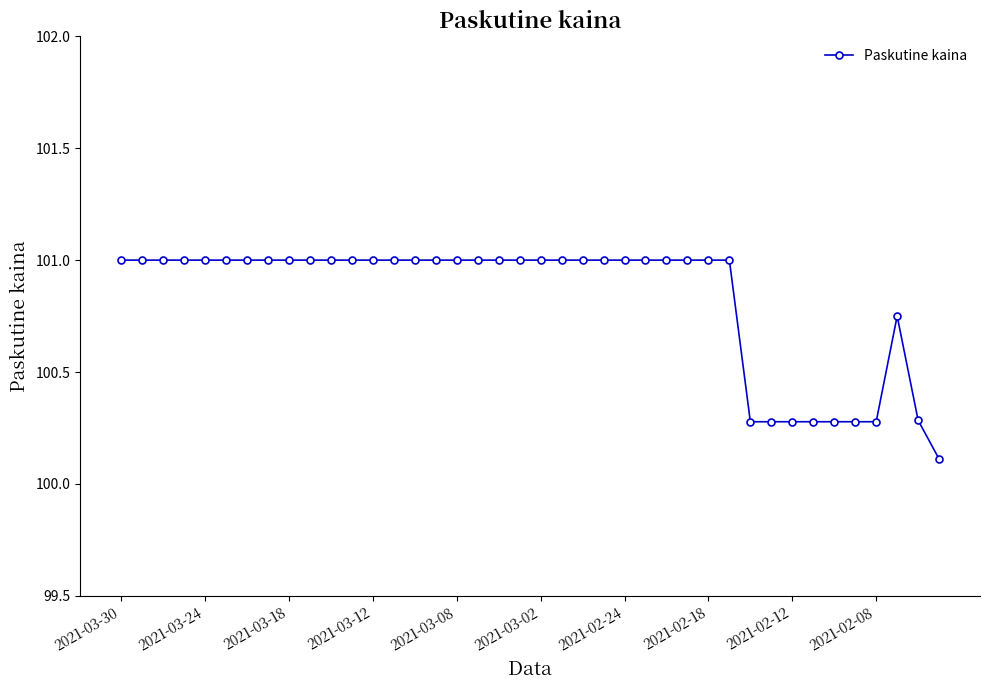

What is the value of the 35th point from the left?

100.3